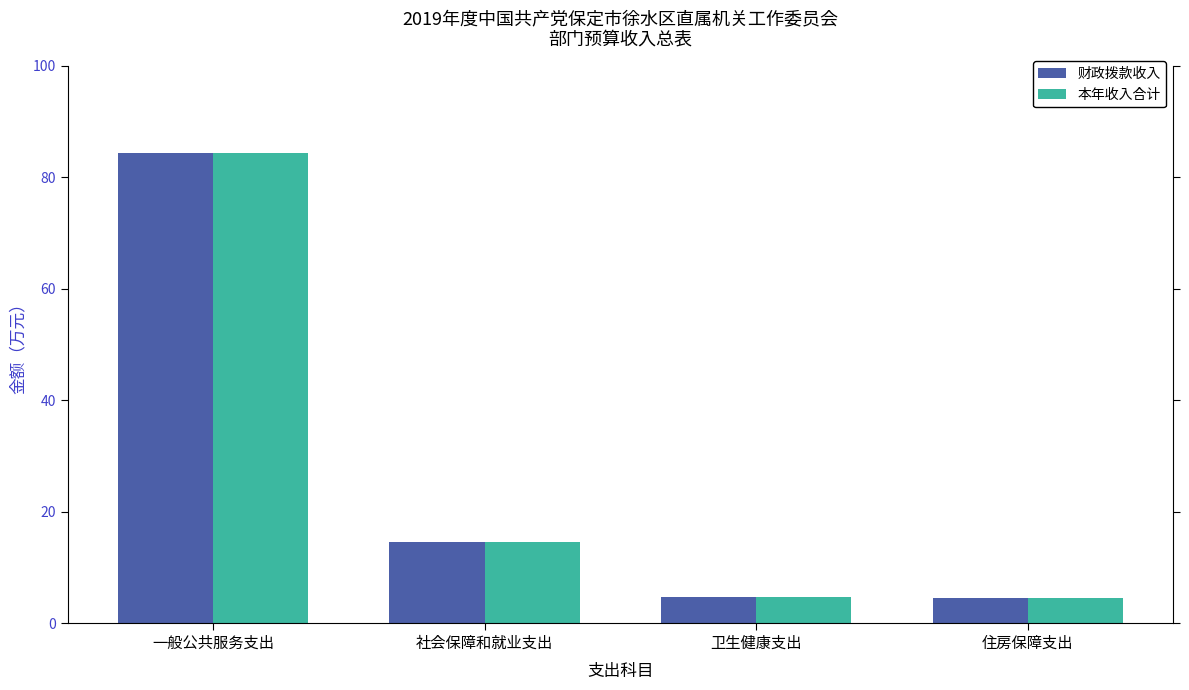

How many groups of bars are there?

4